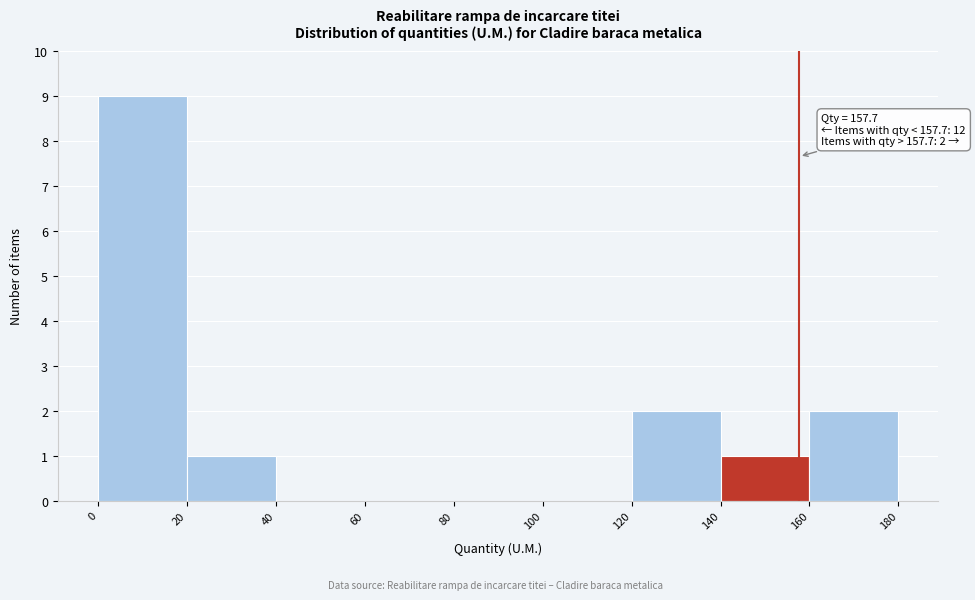

Which range on the x-axis has the tallest bar?

0 to 20